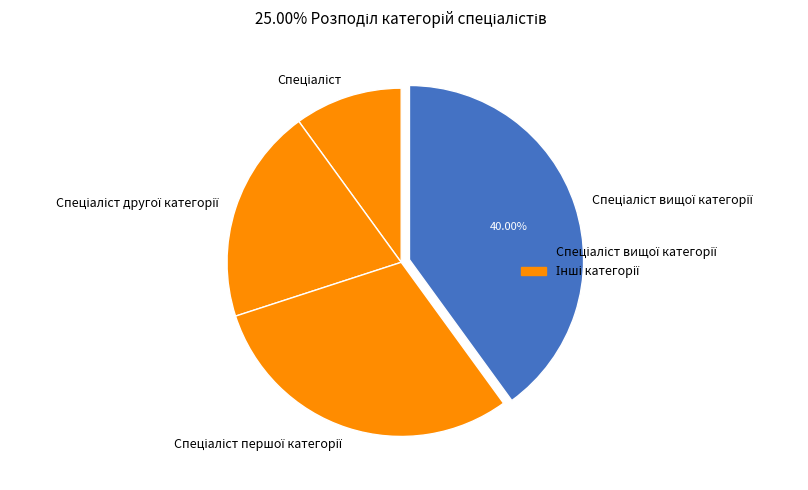

Count the number of slices in the pie.

4